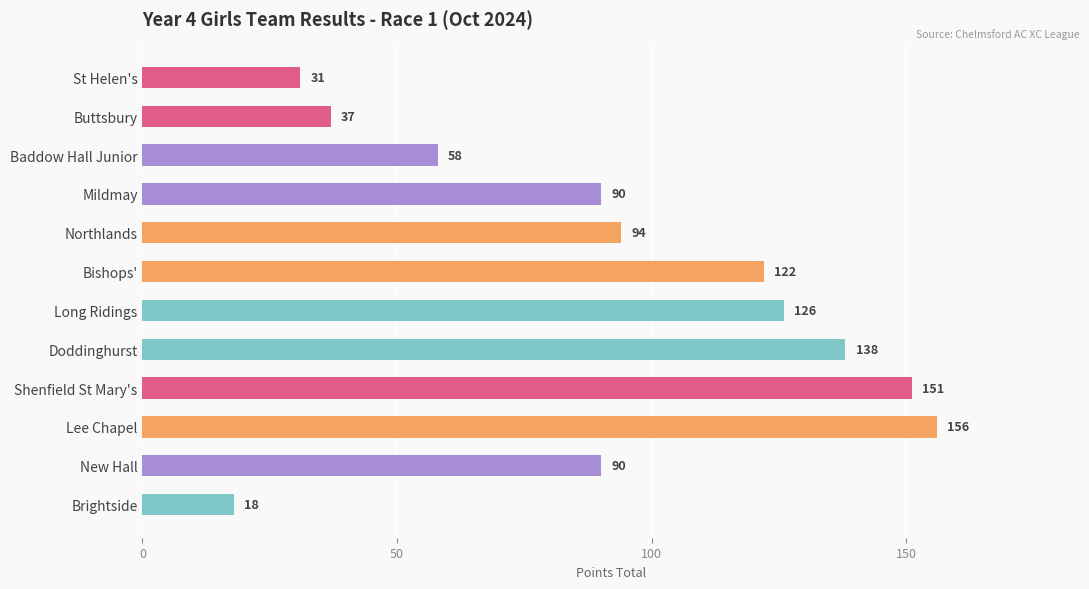

How many bars are there in total?

12